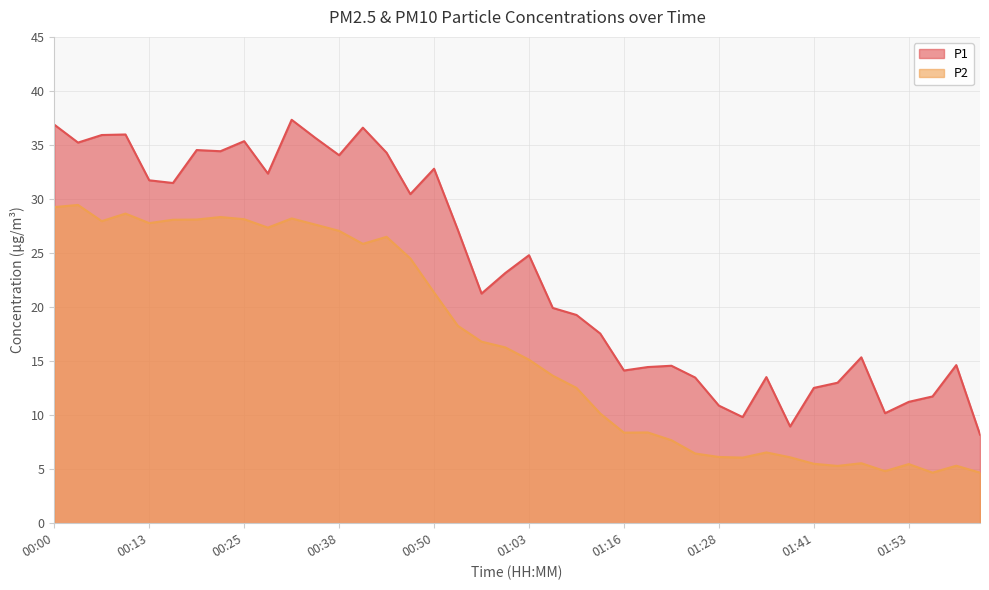

True or false: P1 has a value of 13.0 at 01:44.

True